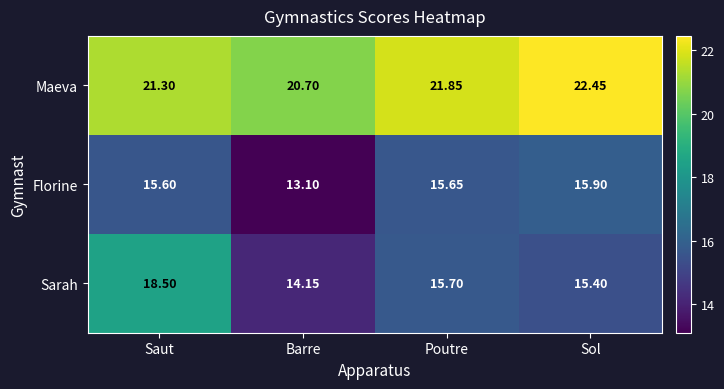

Which series changed the most between Saut and Barre?

Sarah